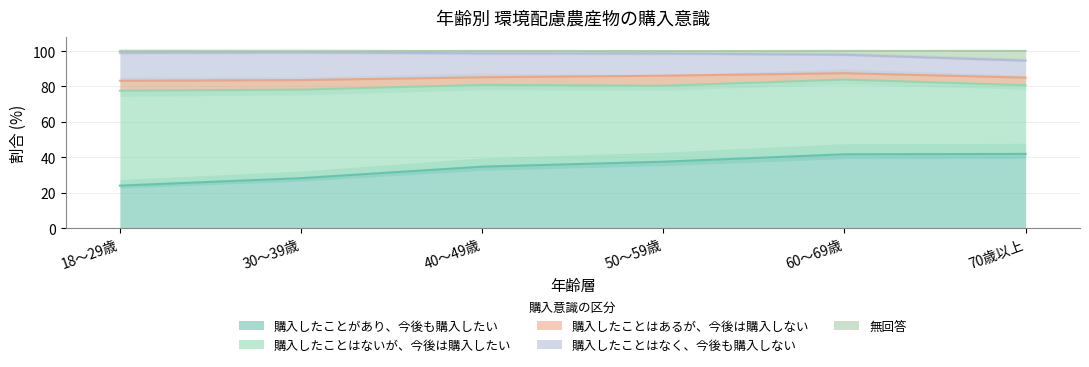

At which category does 購入したことはあるが、今後は購入しない reach its first local valley?

40～49歳